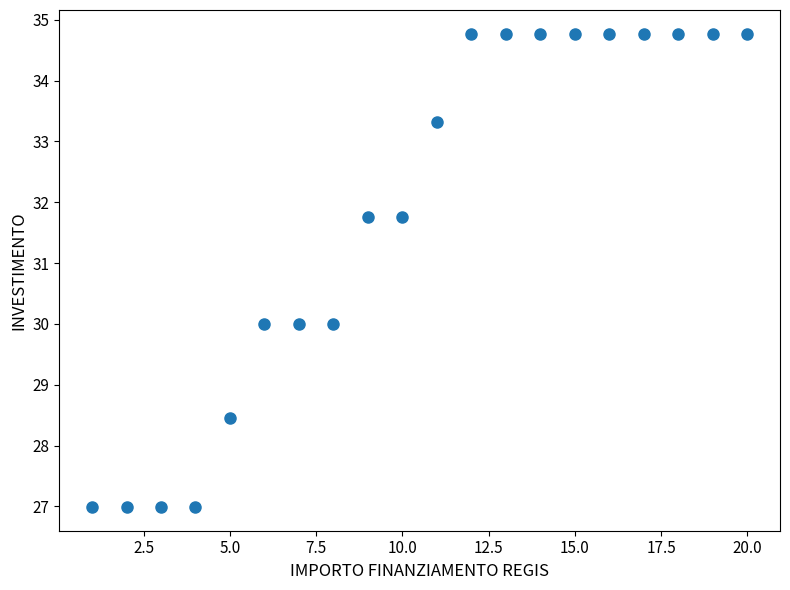

What is the range of Y values (max minus min)?

7.8